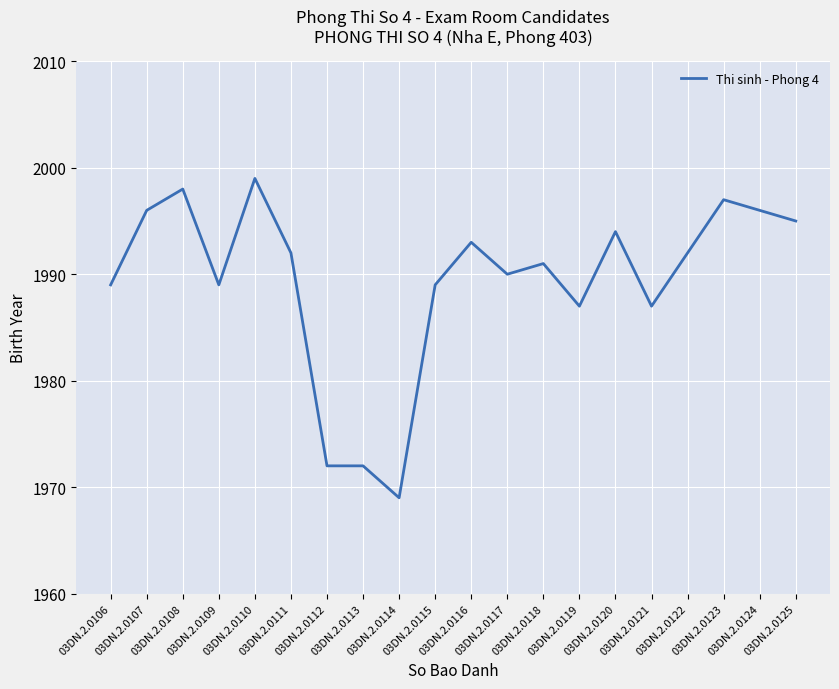

What is the sum of all values?

39787